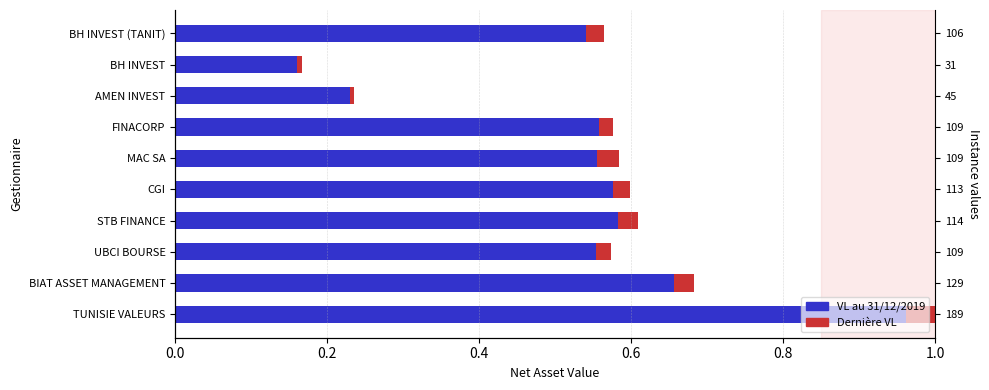

True or false: Dernière VL has a value of 0.0 at FINACORP.

True